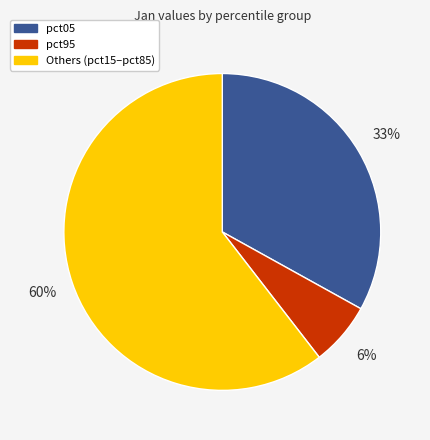

What is the smallest slice in the pie chart?

pct95